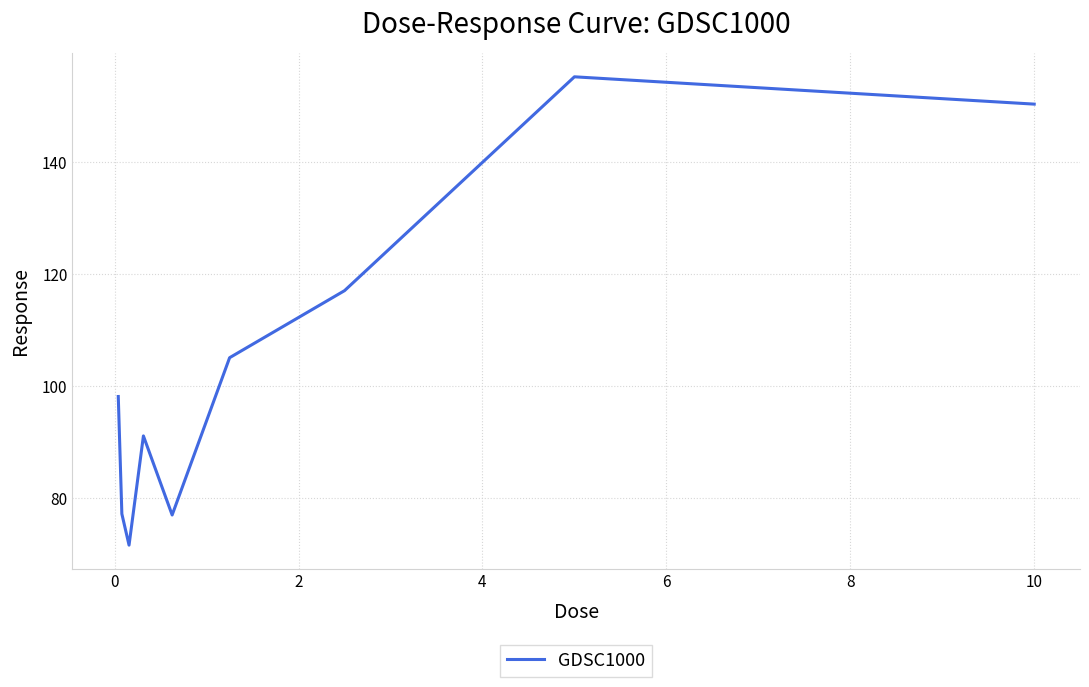

What is the difference between the maximum and minimum values?

83.6